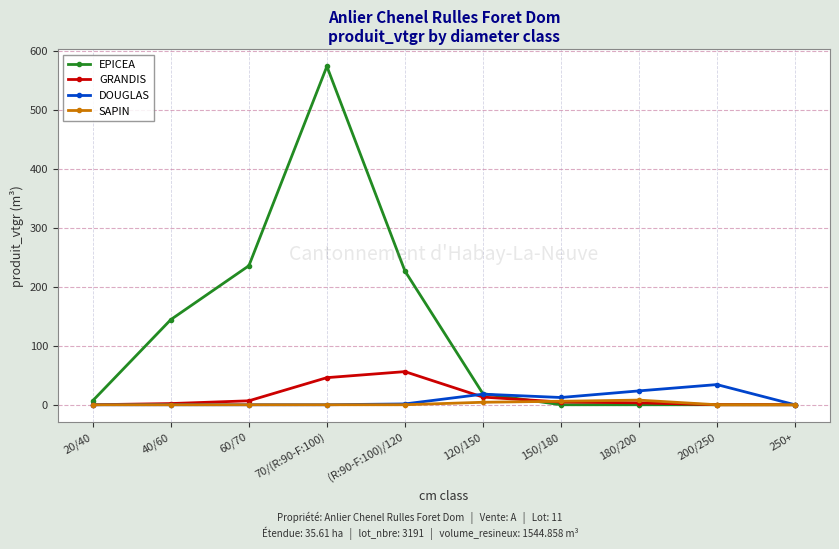

How many categories are shown in the chart?

10